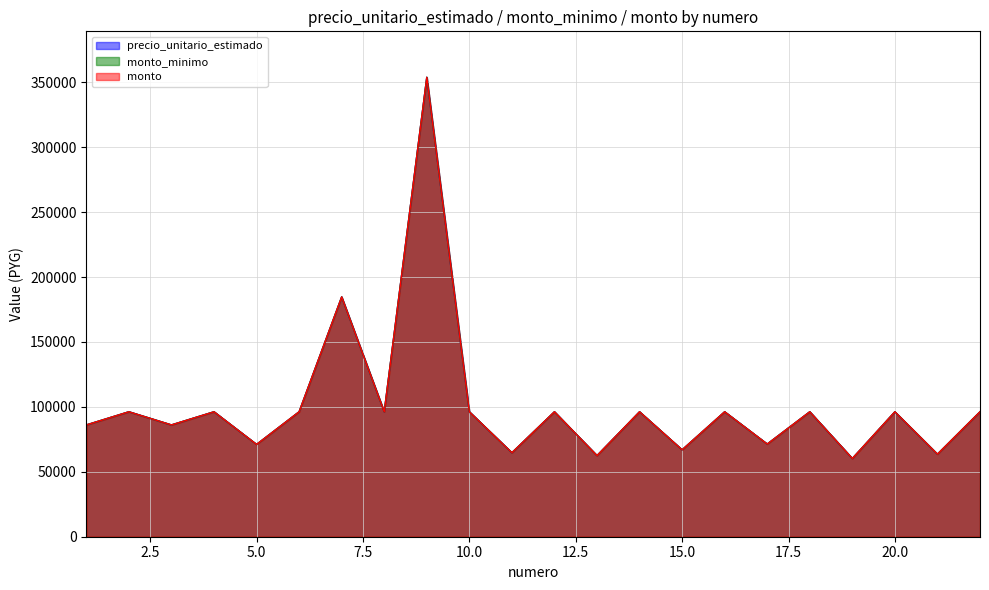

What is the minimum value for precio_unitario_estimado?

60278